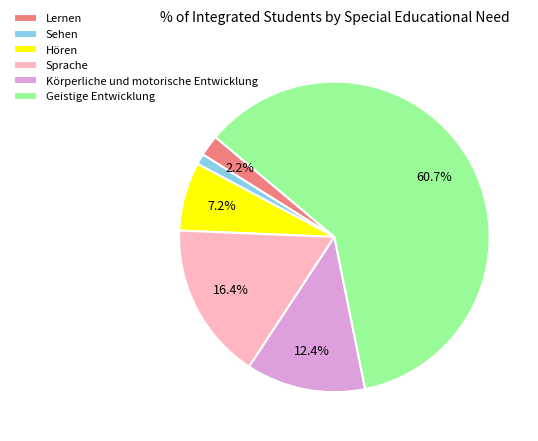

Rank the categories by value from highest to lowest.

Geistige Entwicklung, Sprache, Körperliche und motorische Entwicklung, Hören, Lernen, Sehen